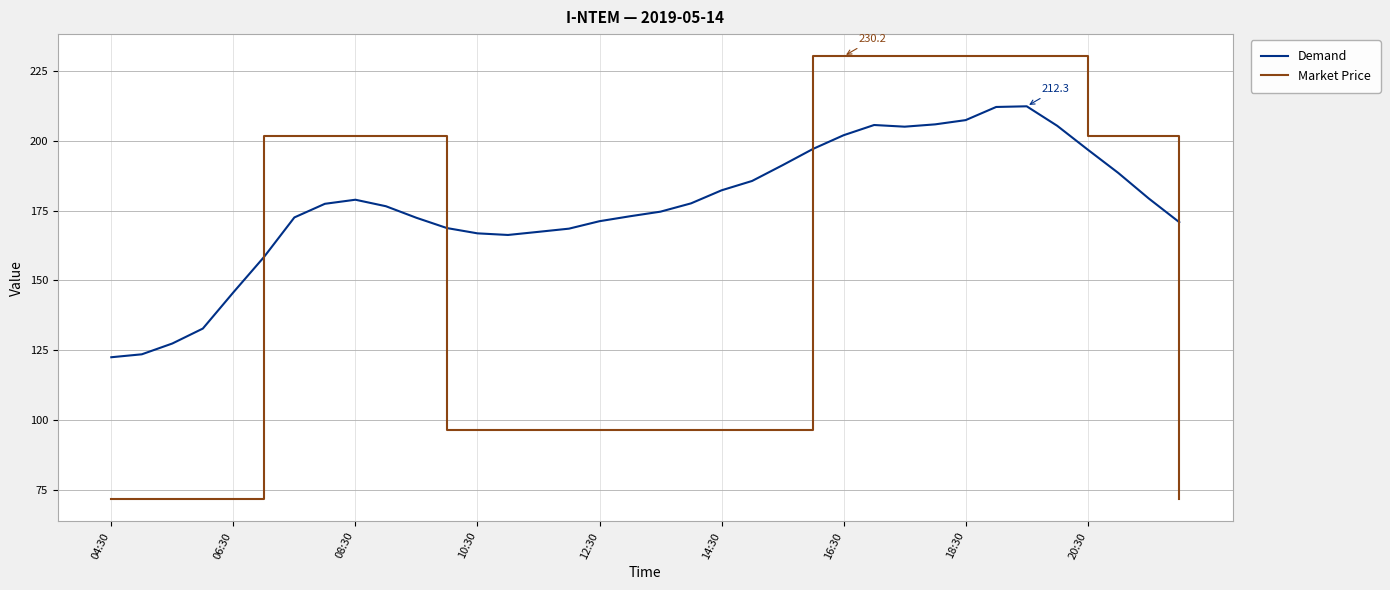

List the series in order of their peak value, lowest first.

Demand, Market Price